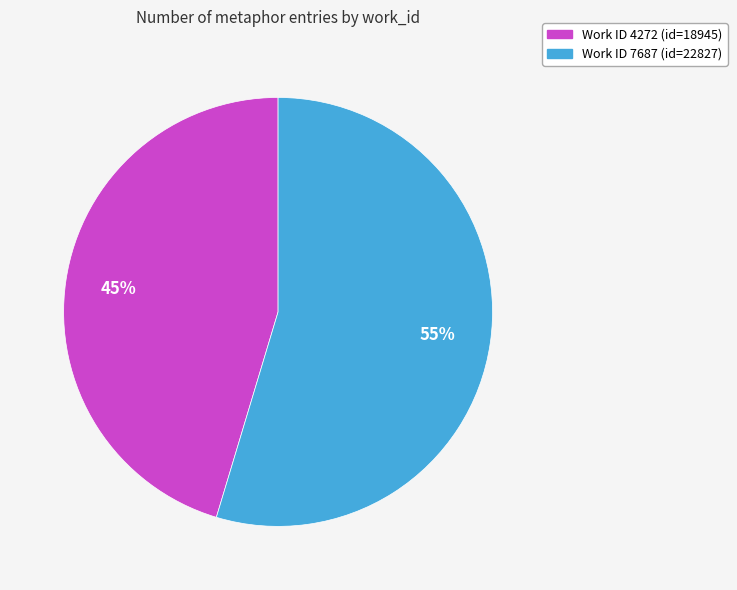

Is there a majority slice in this chart?

Yes